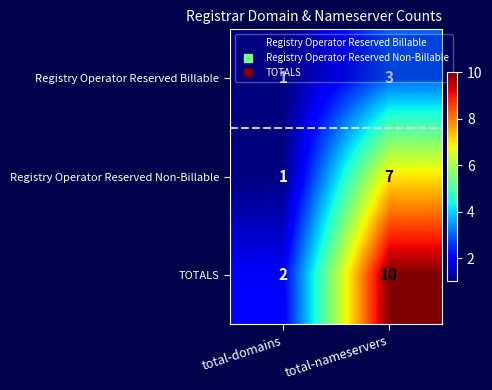

Which series changed the most between total-domains and total-nameservers?

TOTALS